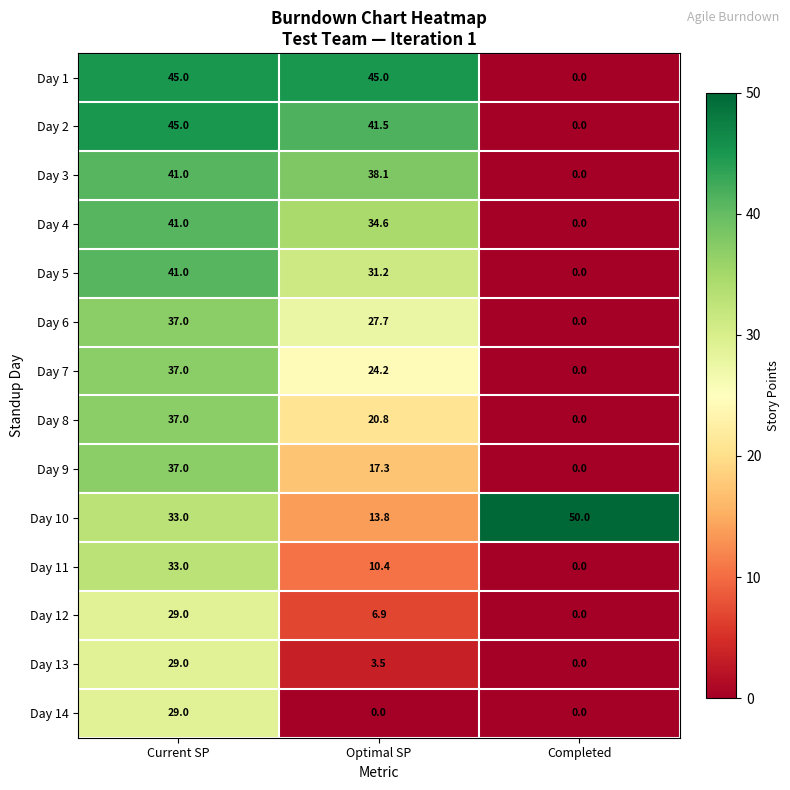

Which series has the largest total across all categories?

Day 10